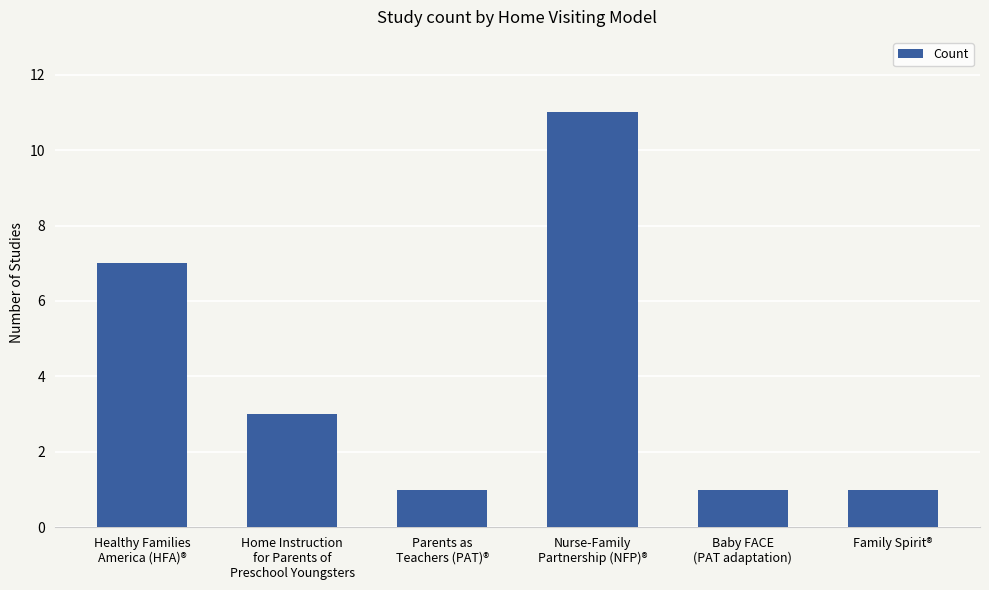

Approximately how many times larger is the value at Parents as
Teachers (PAT)® compared to Family Spirit®?

1.0